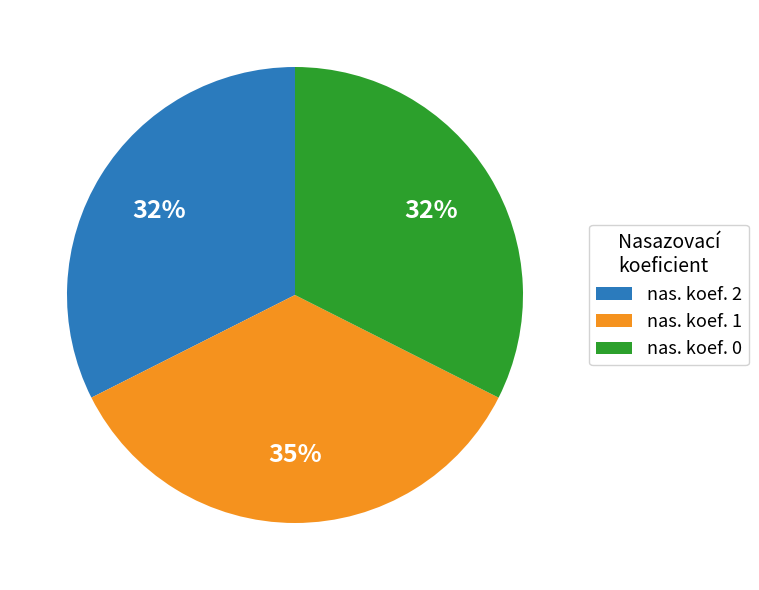

Is it true that nas. koef. 1 is 43% of the pie?

False